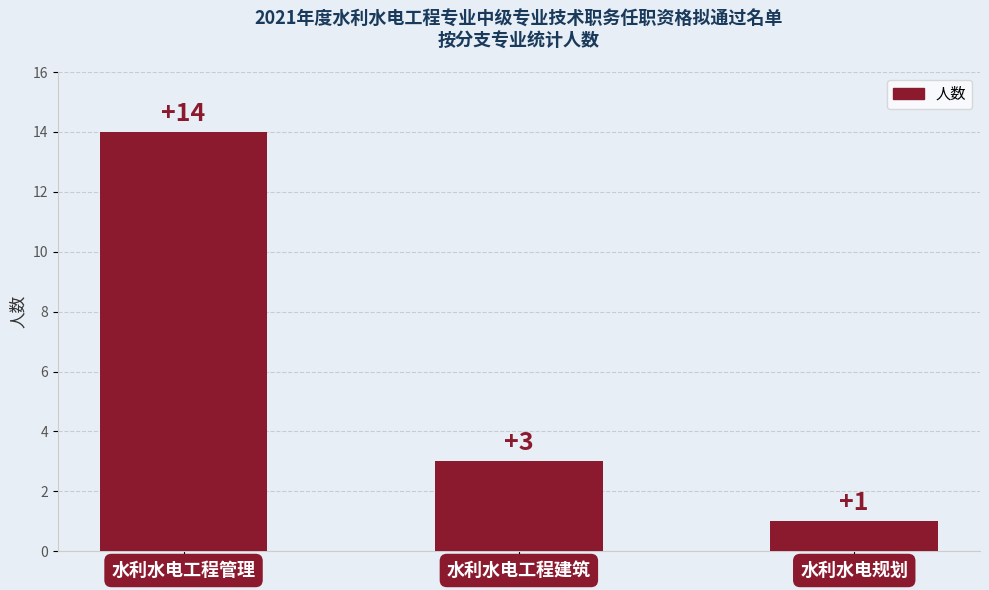

Are the bars horizontal?

No